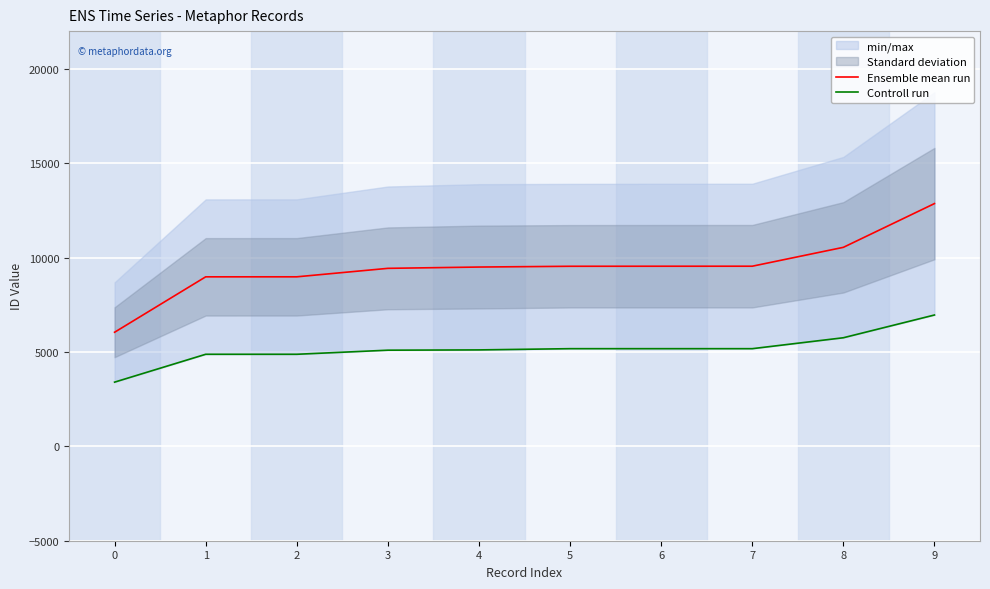

At how many categories does at least one series exceed 11415?

1